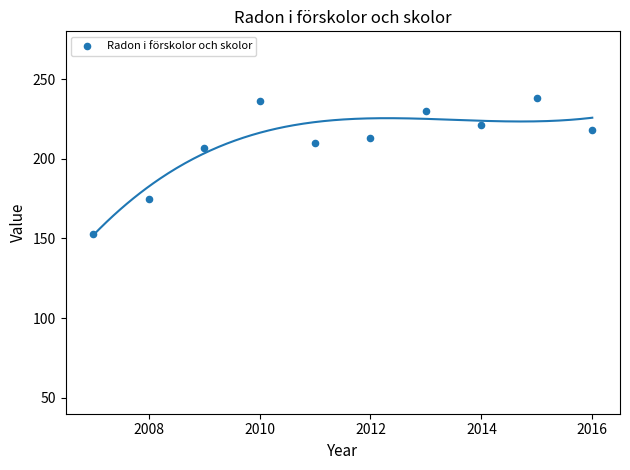

What is the average Y value?

210